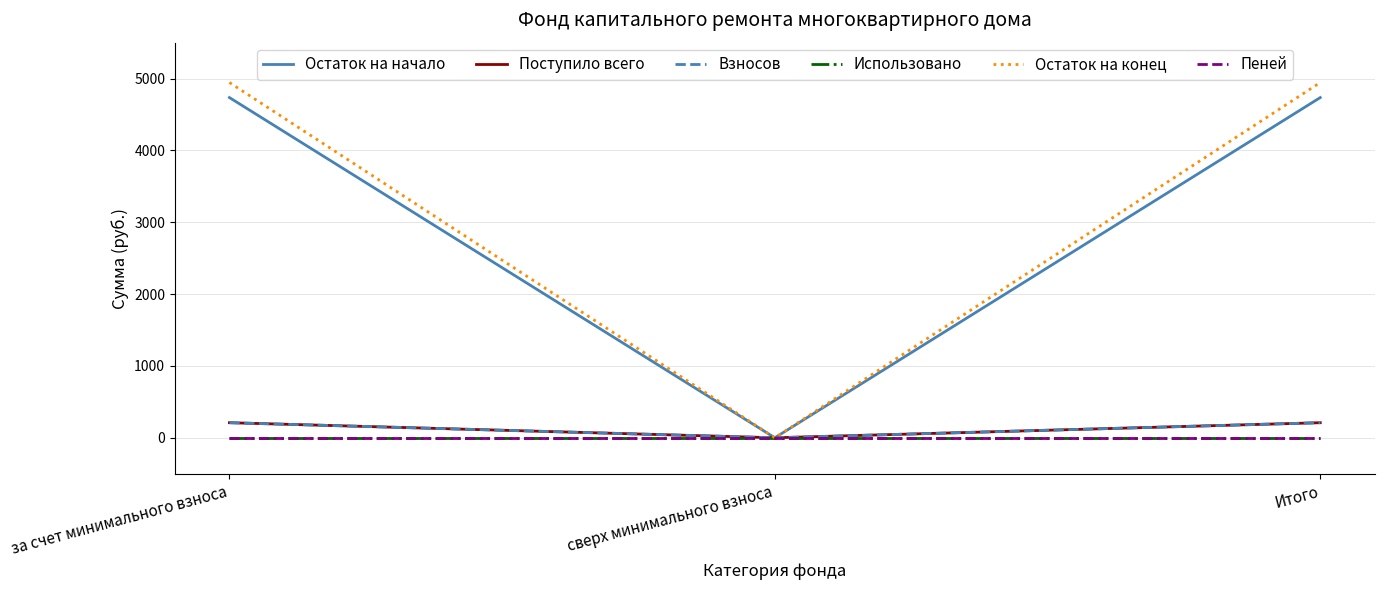

Is this an area chart (filled region under the line)?

No